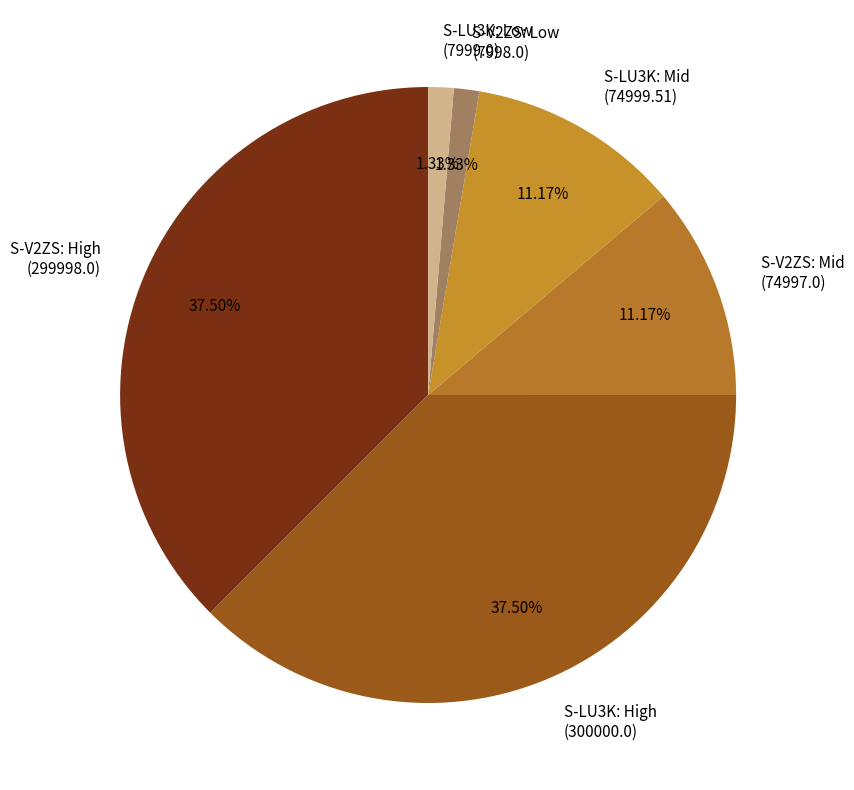

What is the ratio of the value at S-V2ZS: High (299998.0) to the value at S-LU3K: Mid (74999.51)?

3.4